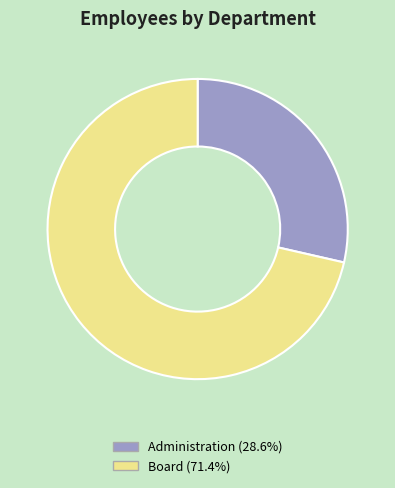

Is the sum of Administration (28.6%) and Board (71.4%) greater than half?

Yes